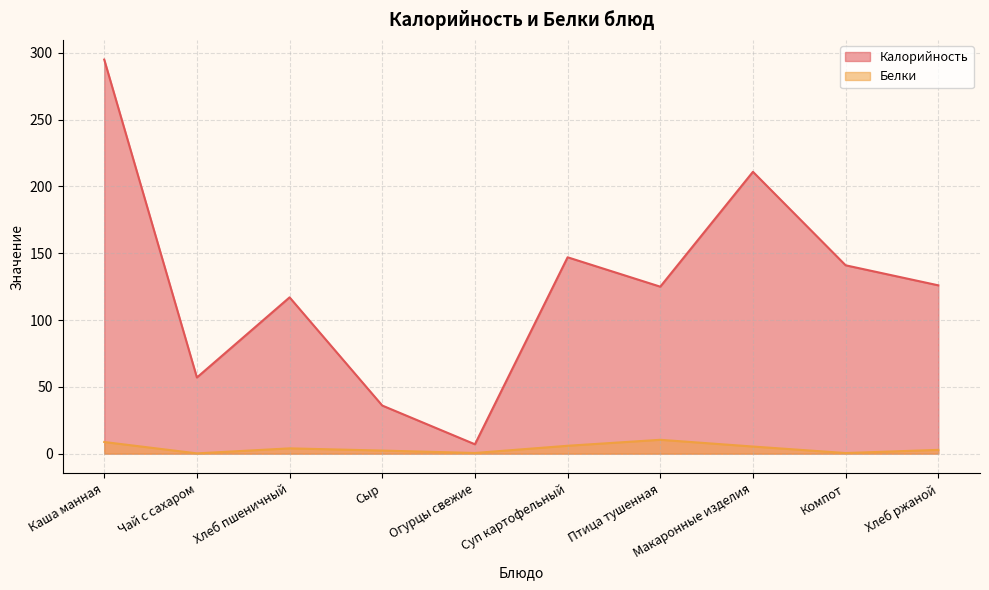

The value of Белки at Хлеб пшеничный is 2.3. True or false?

False